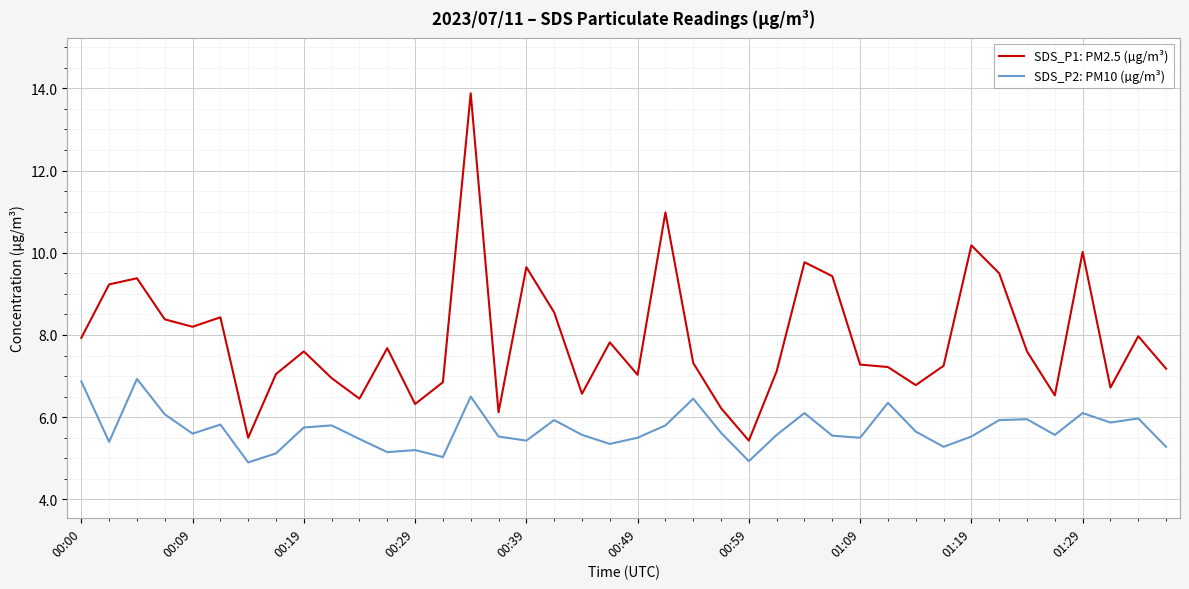

What is the maximum value for SDS_P2: PM10 (µg/m³)?

6.9